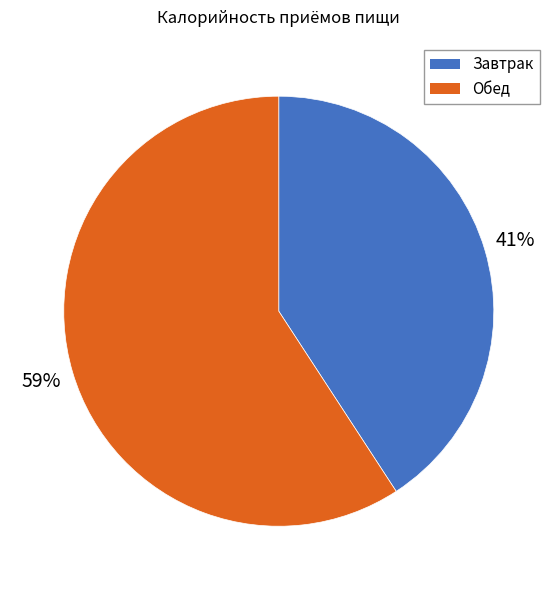

What is the ratio of the value at Завтрак to the value at Обед?

0.7